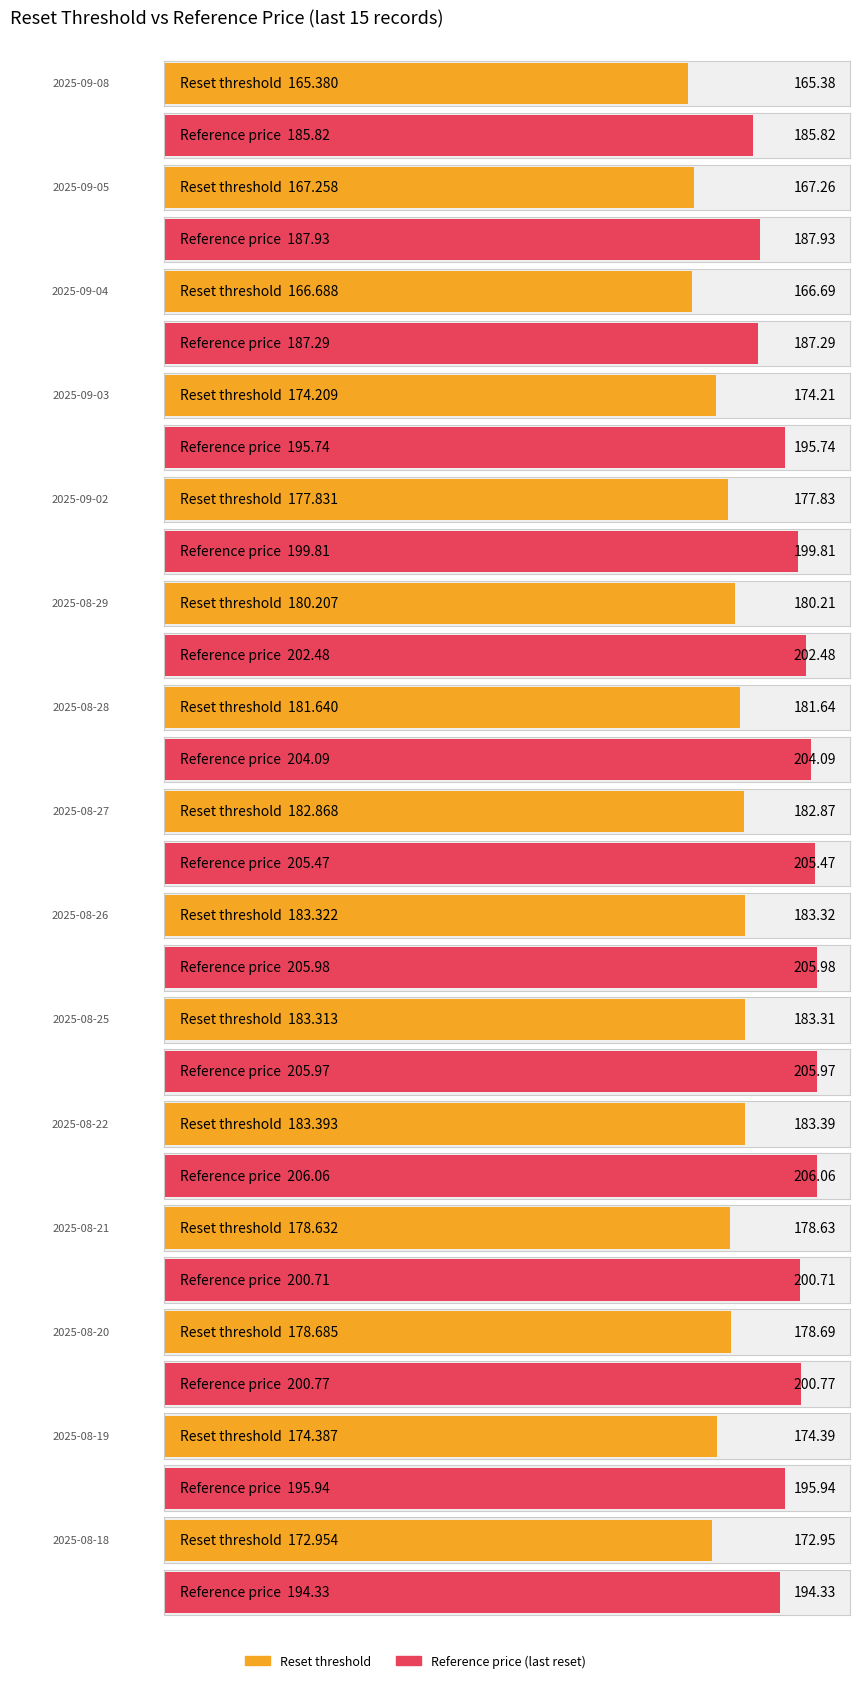

What position from the left is 2025-08-26?

9